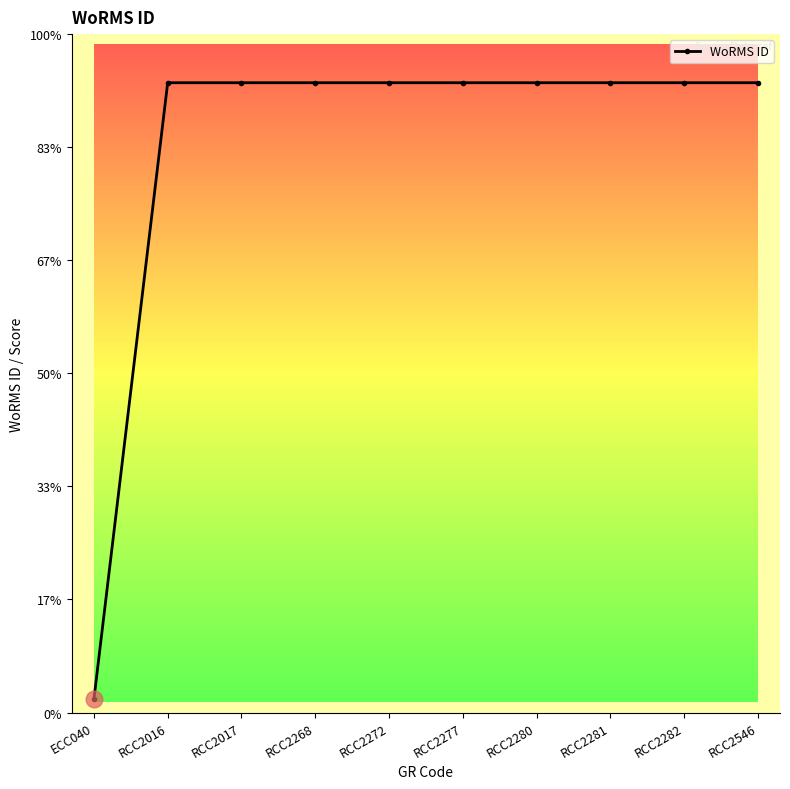

Is it true that the value at RCC2016 is 56653?

False